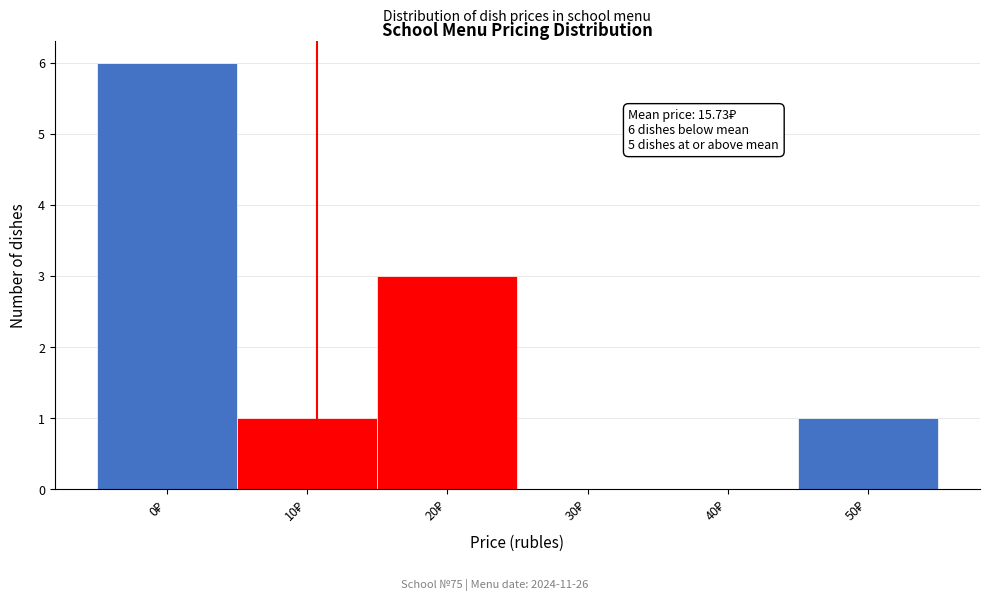

What is the greatest value displayed?

6